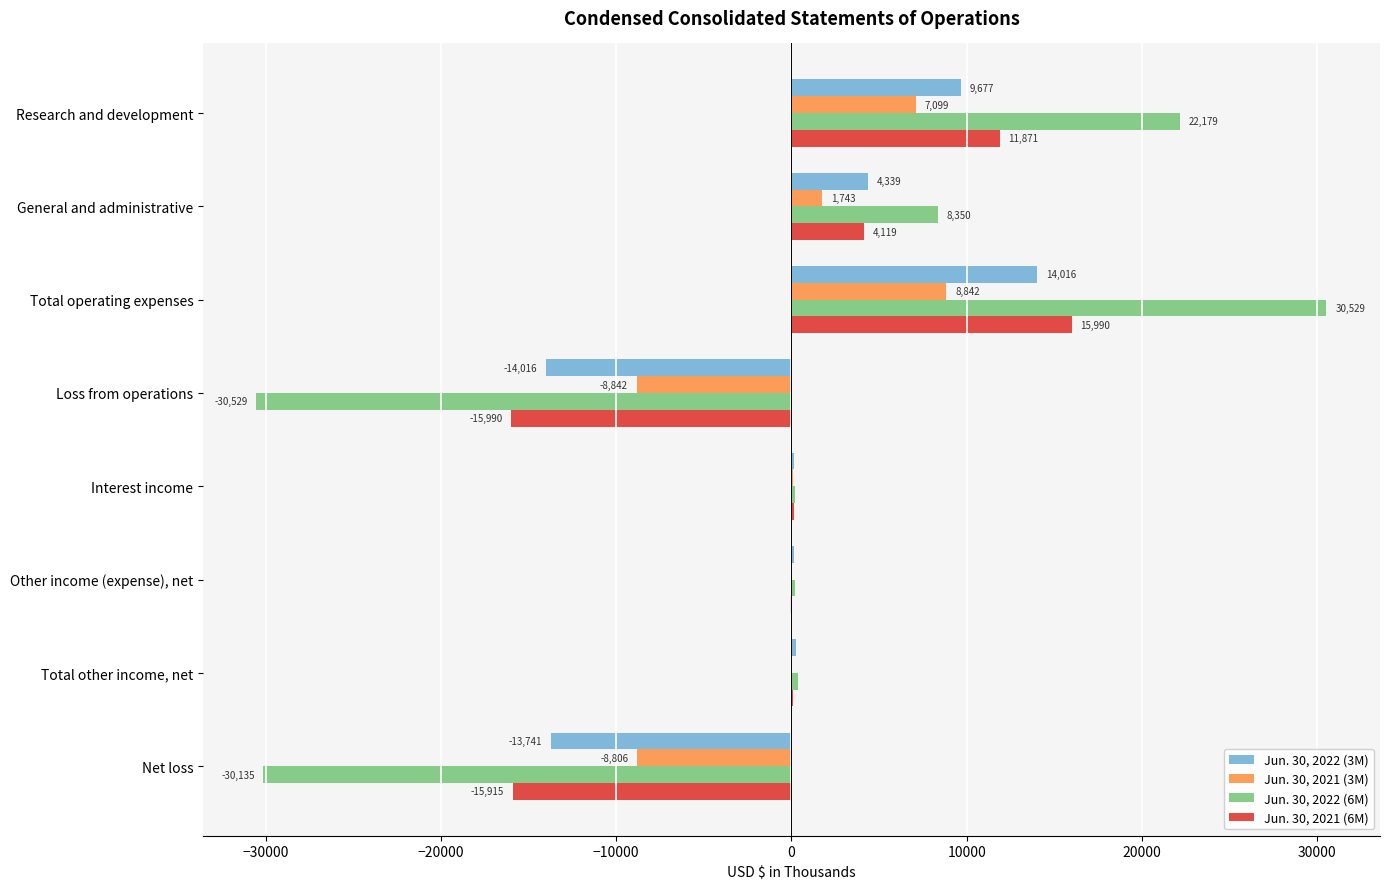

At which category does the chart reach its peak across all series?

Total operating expenses